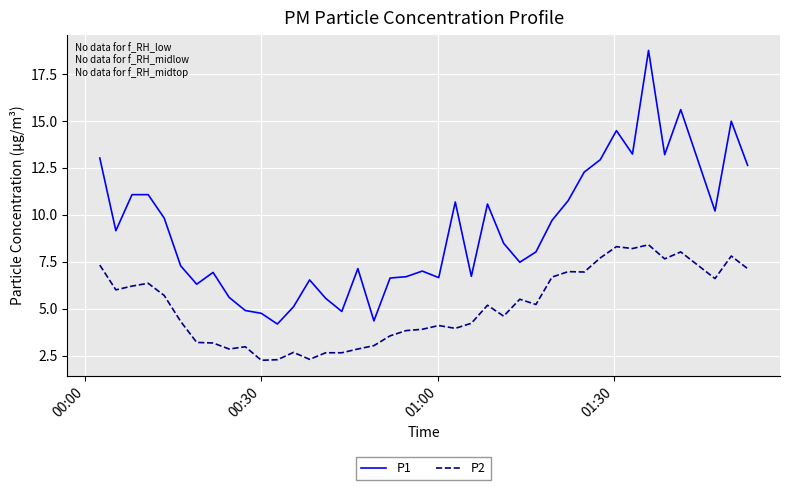

True or false: P2 and P1 cross at least once.

False